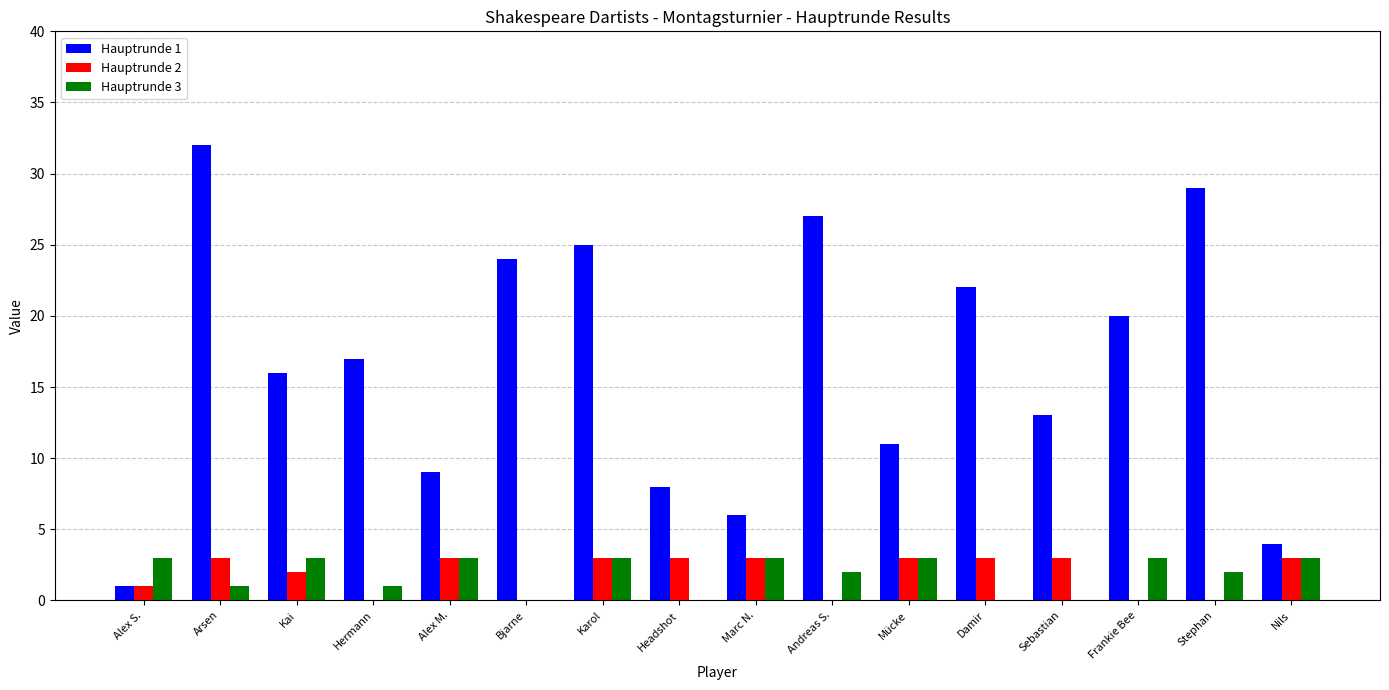

How many categories are shown in the chart?

16